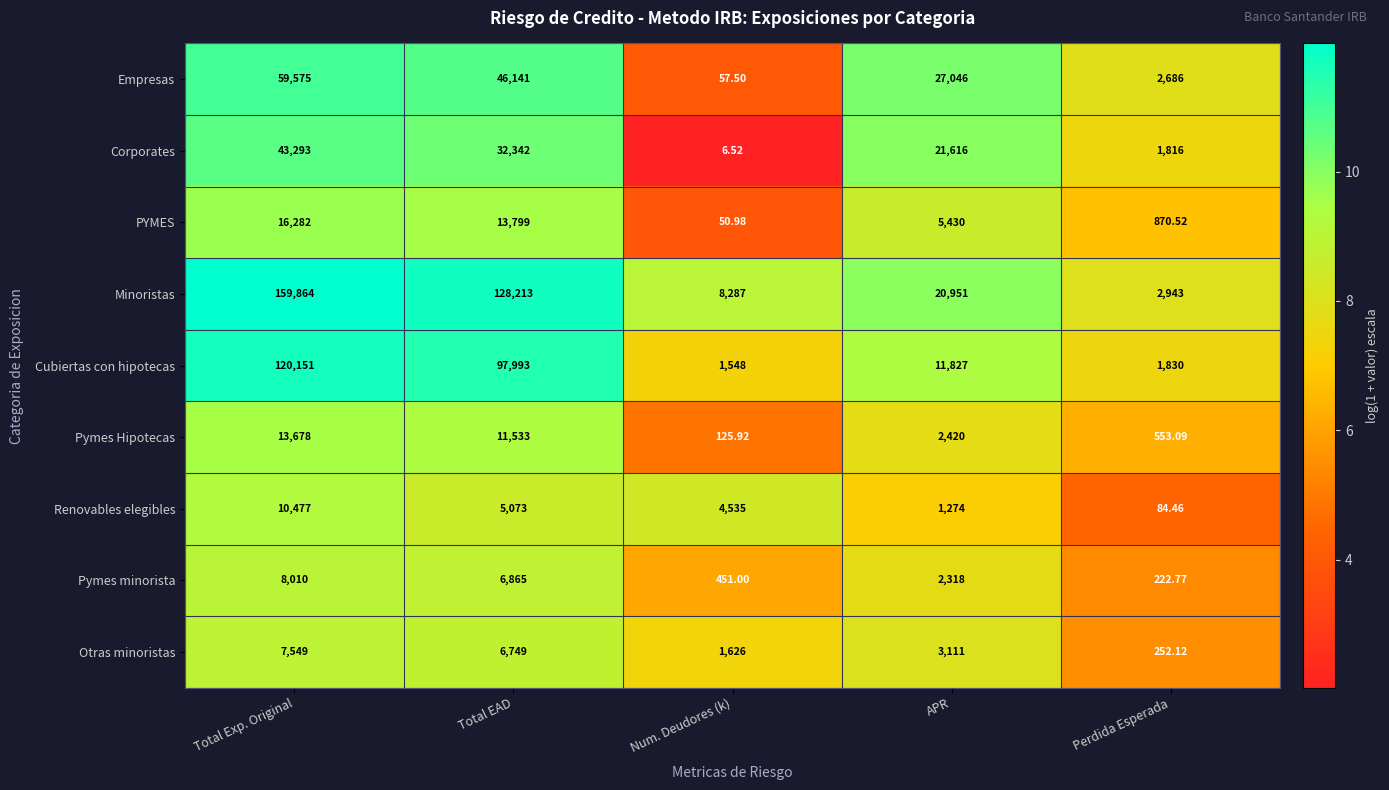

How many series are shown in this chart?

9